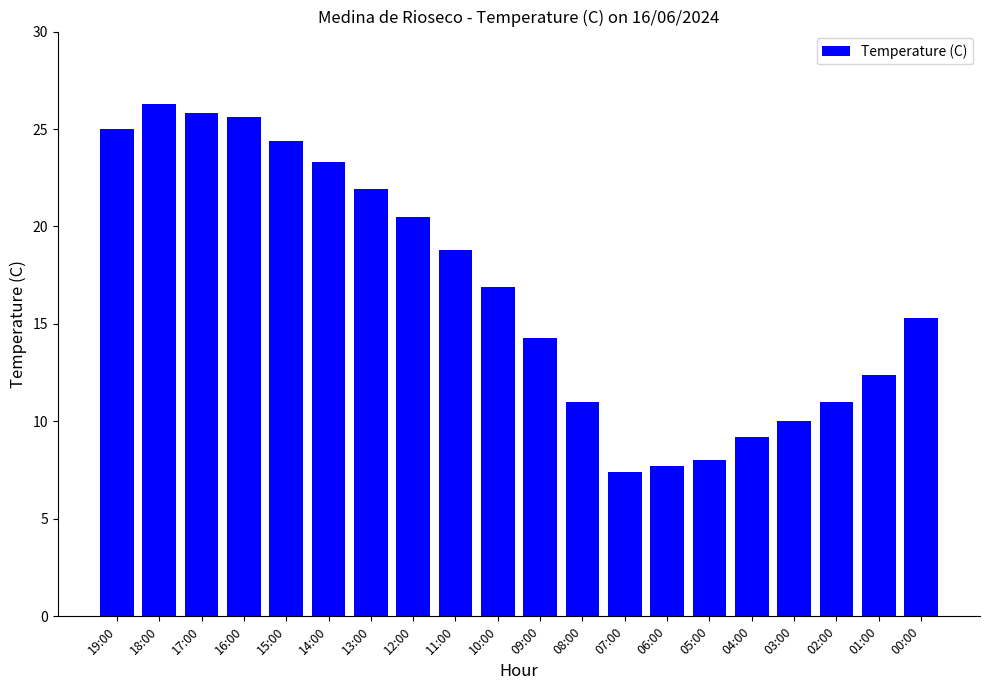

Reading left to right, extract all data points from this chart.

19:00=25.0	18:00=26.3	17:00=25.8	16:00=25.6	15:00=24.4	14:00=23.3	13:00=21.9	12:00=20.5	11:00=18.8	10:00=16.9	09:00=14.3	08:00=11.0	07:00=7.4	06:00=7.7	05:00=8.0	04:00=9.2	03:00=10.0	02:00=11.0	01:00=12.4	00:00=15.3